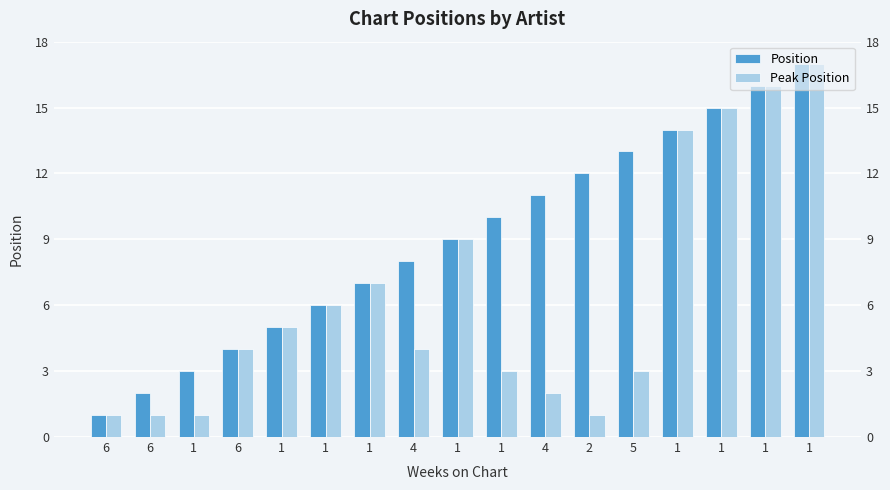

What is the label of the 7th bar from the right?

4